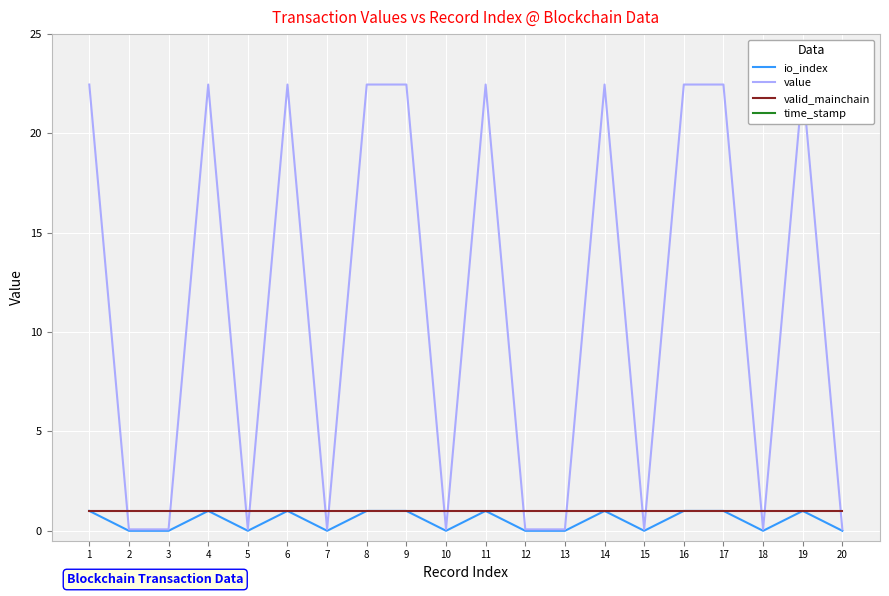

How many distinct data groups are displayed?

4